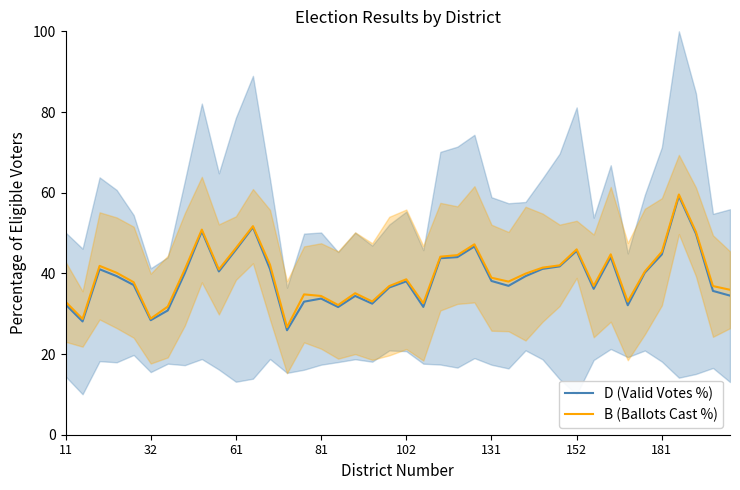

Does the chart have visible grid lines?

No